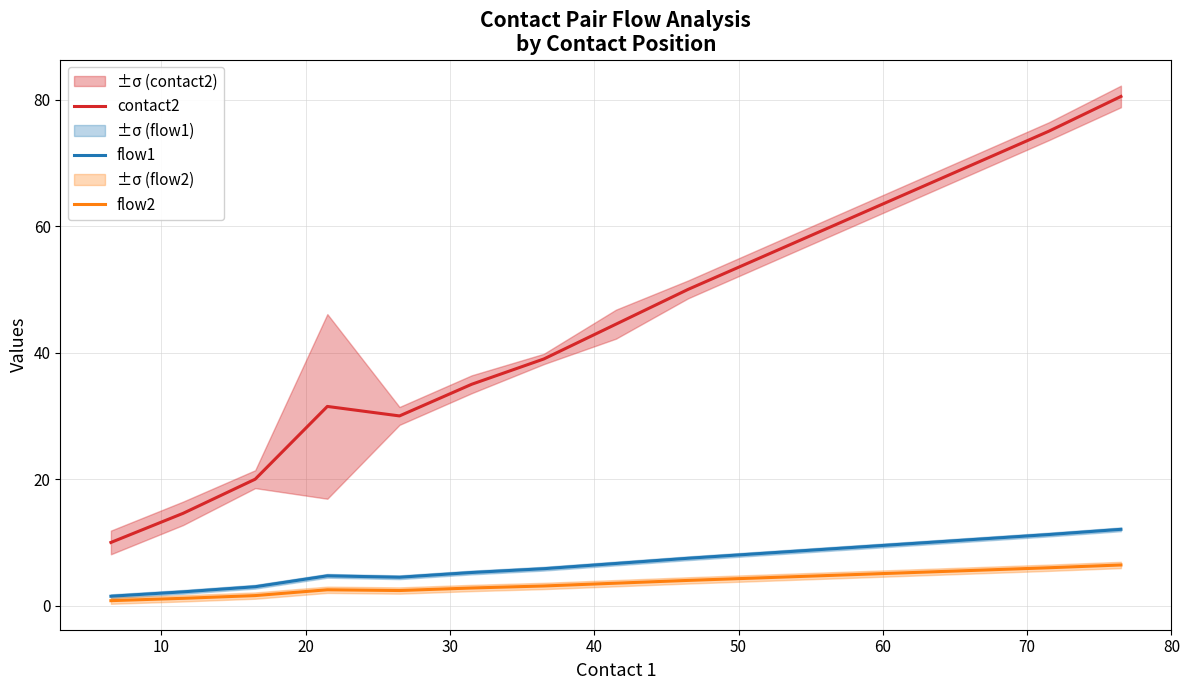

What is the maximum value for flow1?

12.1